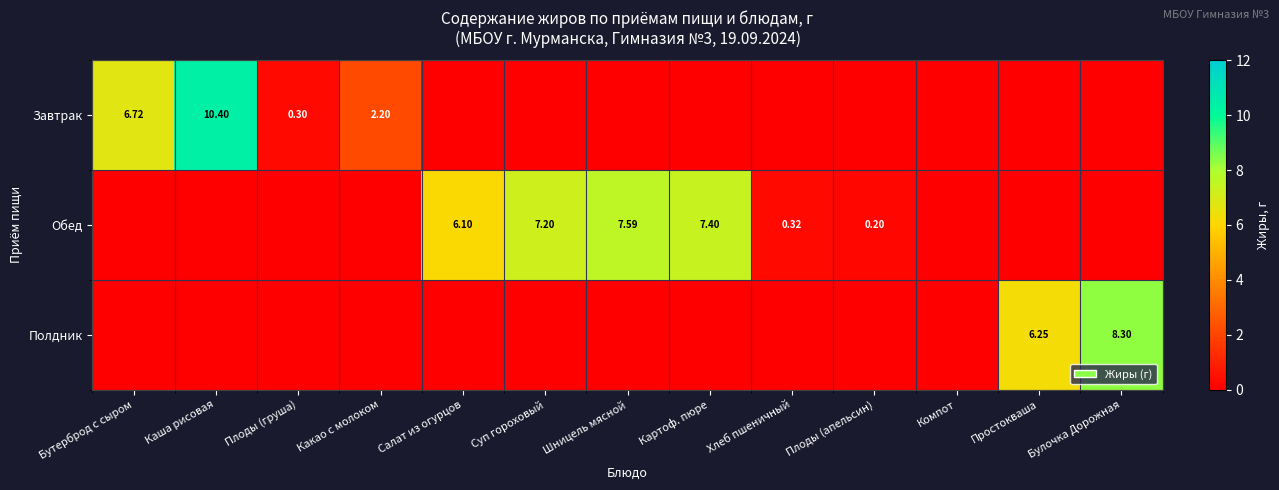

What is the difference between the highest and lowest values at Плоды (апельсин)?

0.2